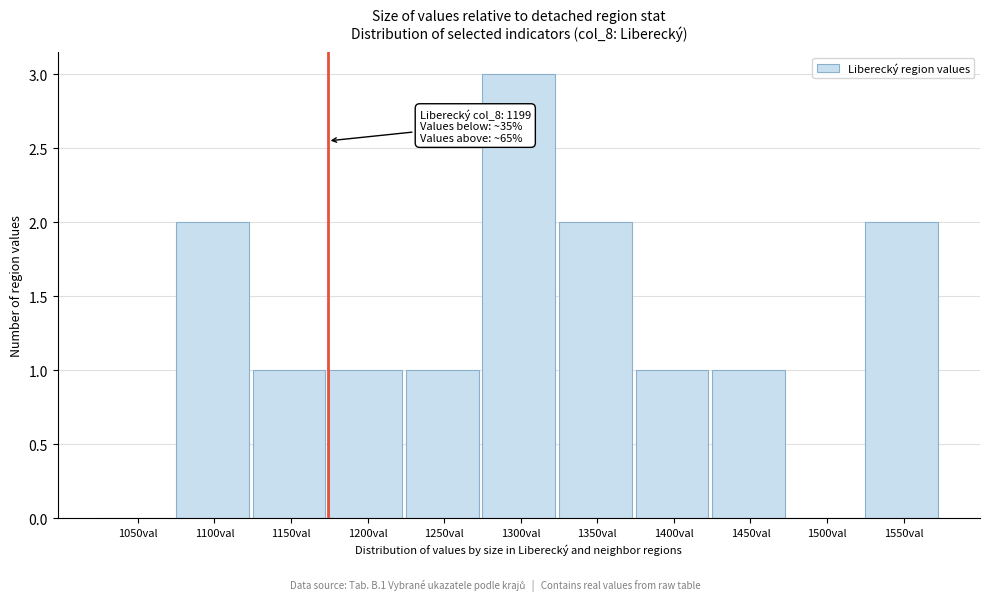

Reading left to right, list all the values displayed in this chart.

1050val=0	1100val=2	1150val=1	1200val=1	1250val=1	1300val=3	1350val=2	1400val=1	1450val=1	1500val=0	1550val=2